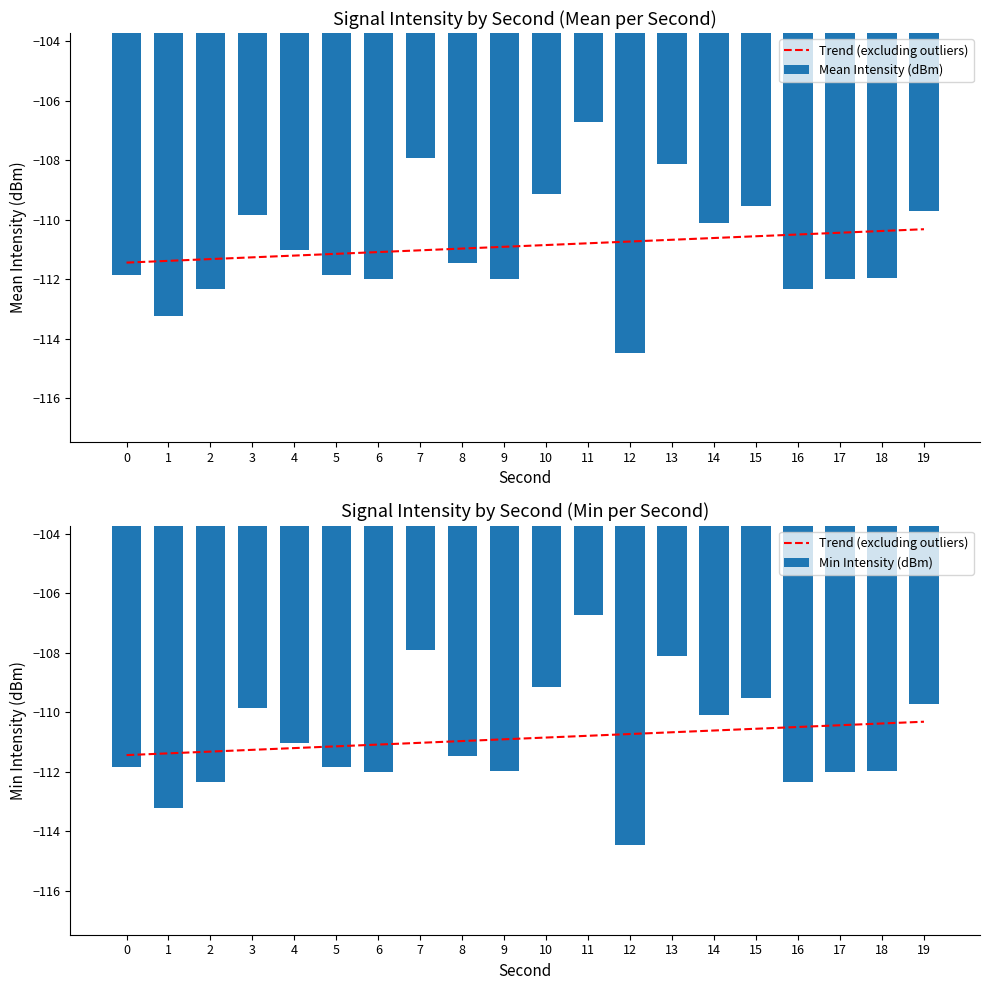

What is the sum of all Mean Intensity (dBm) values?

-2217.6